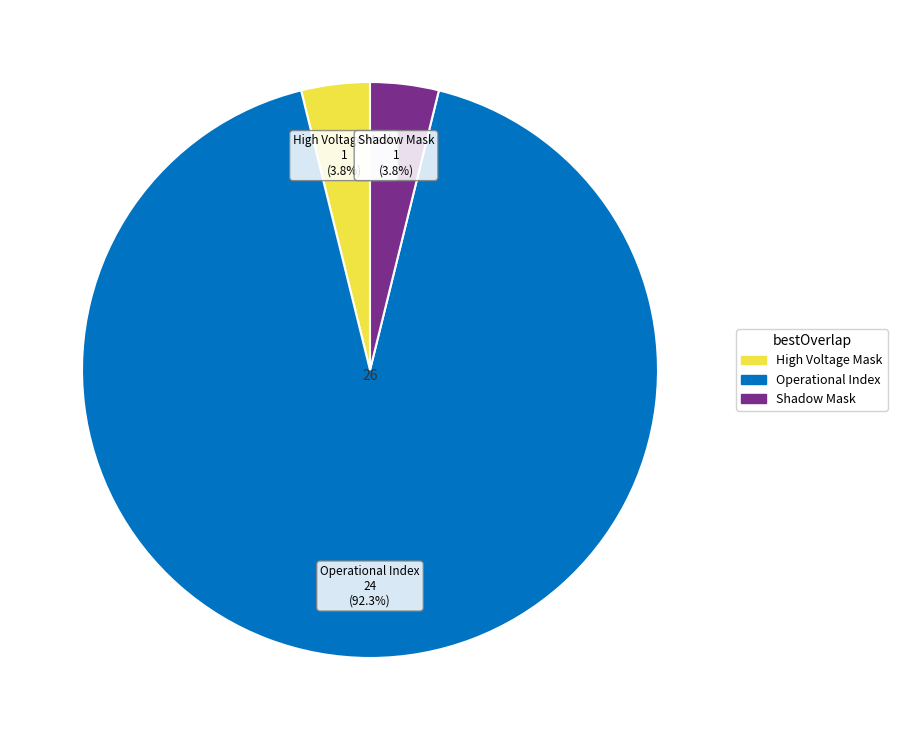

Is there a majority slice in this chart?

Yes